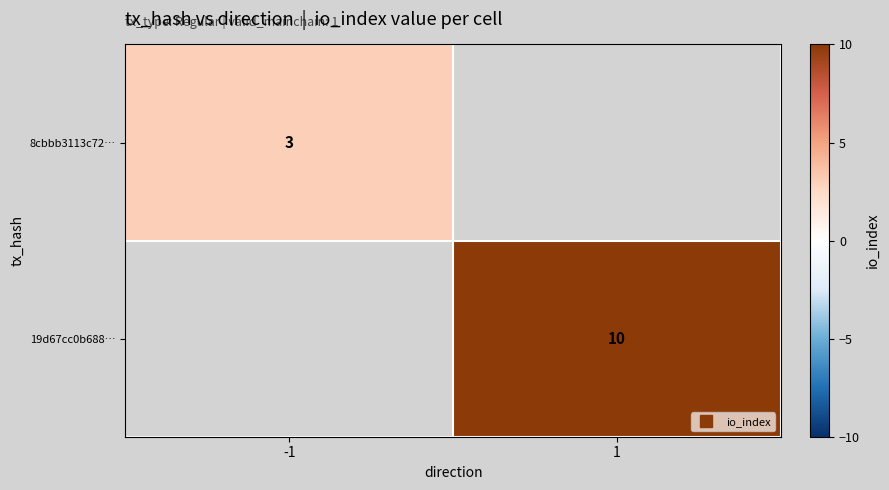

What is the maximum value shown in the chart?

10.0